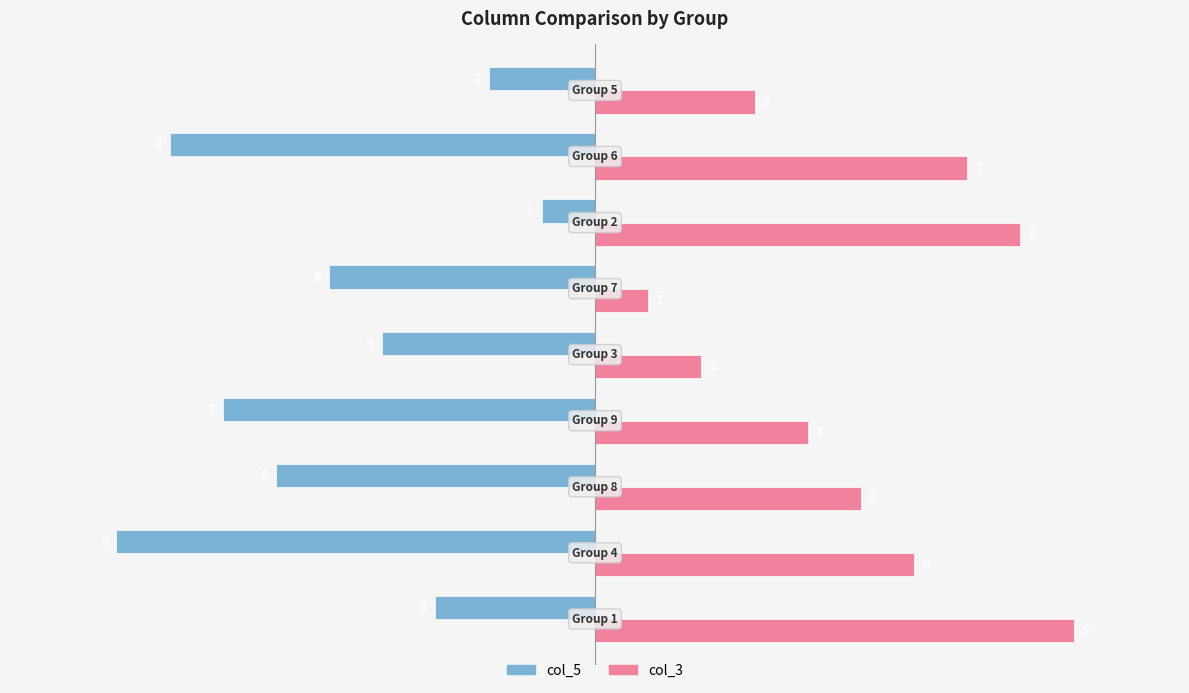

What is the maximum value shown in the chart?

9